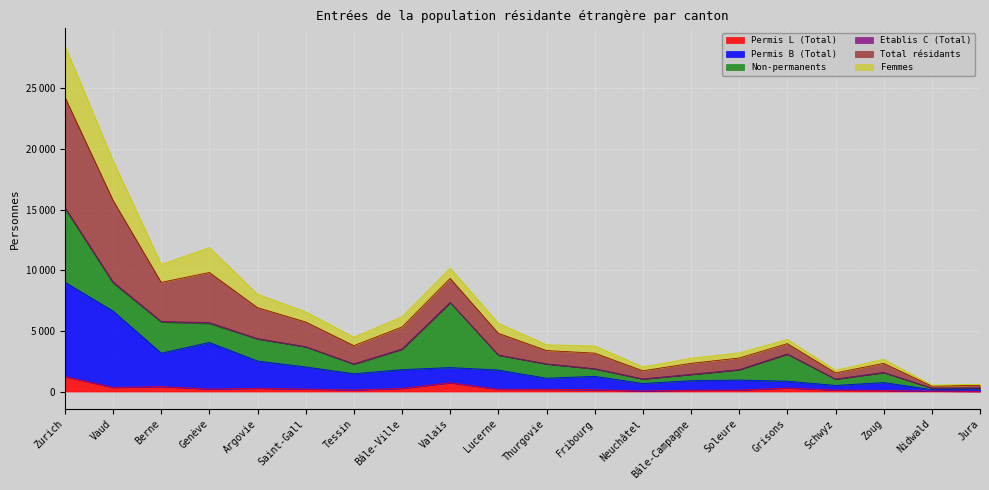

True or false: Total résidants and Permis B (Total) cross at least once.

False